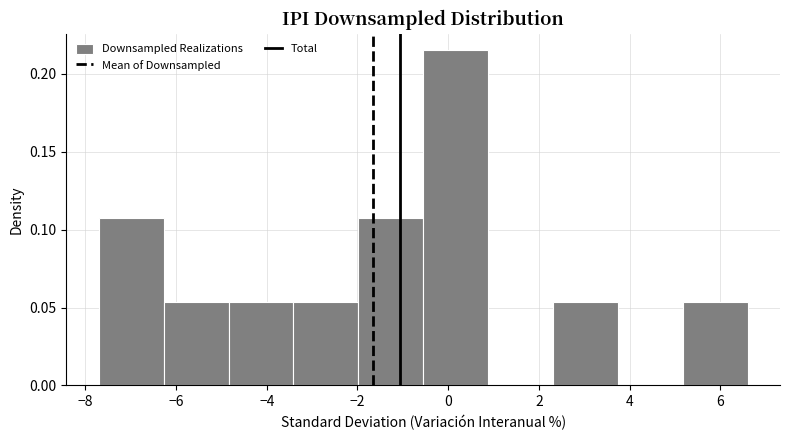

Which range on the x-axis has the tallest bar?

-0.6 to 0.8